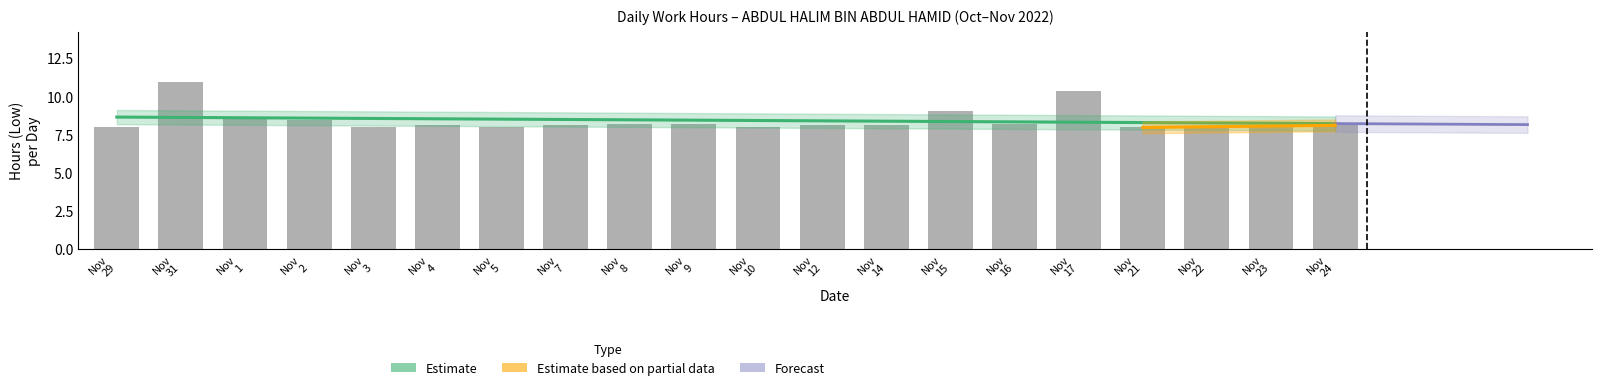

List the labels in order of value, smallest first.

Nov 21, Nov 22, Nov 3, Nov 29, Nov 5, Nov 10, Nov 23, Nov 4, Nov 12, Nov 24, Nov 14, Nov 7, Nov 8, Nov 9, Nov 16, Nov 2, Nov 1, Nov 15, Nov 17, Nov 31